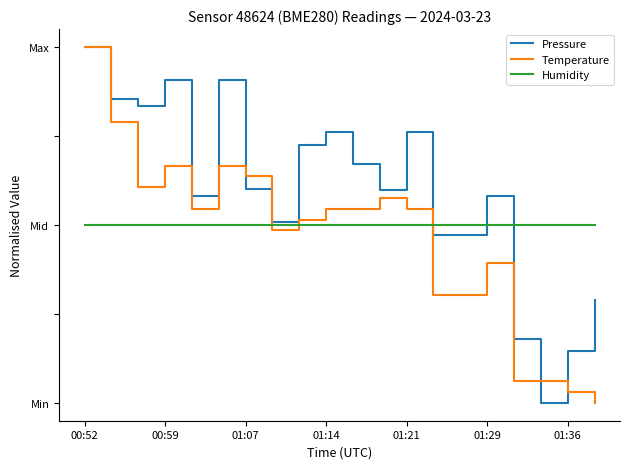

What is the average value of the Temperature series?

0.5